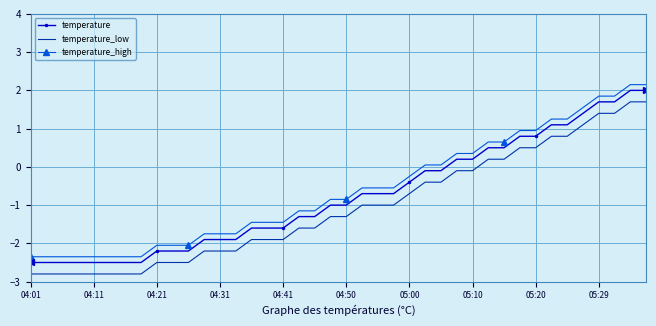

What is the highest value of the temperature series?

2.0